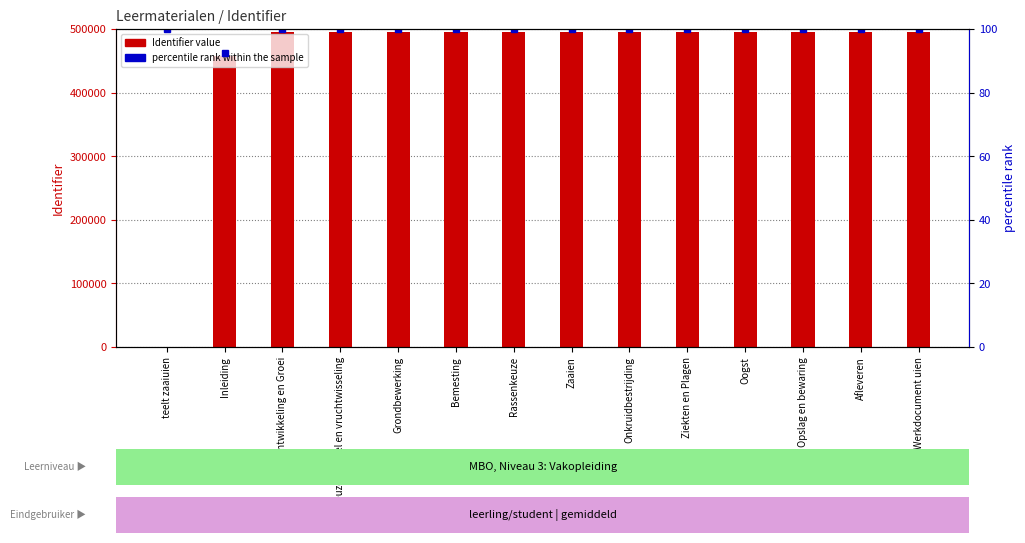

At how many categories does at least one series exceed 283308?

13